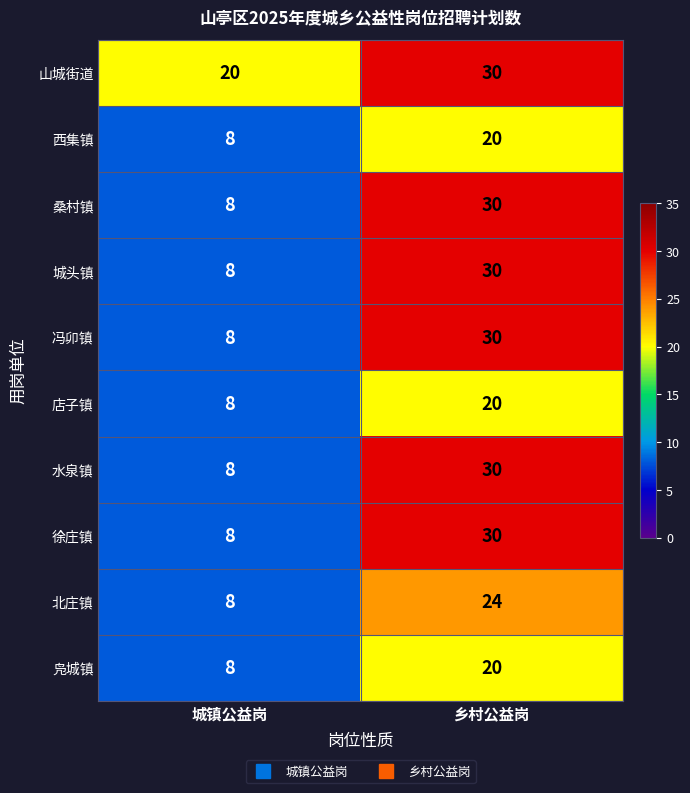

True or false: 北庄镇 has a value of 8 at 城镇公益岗.

True